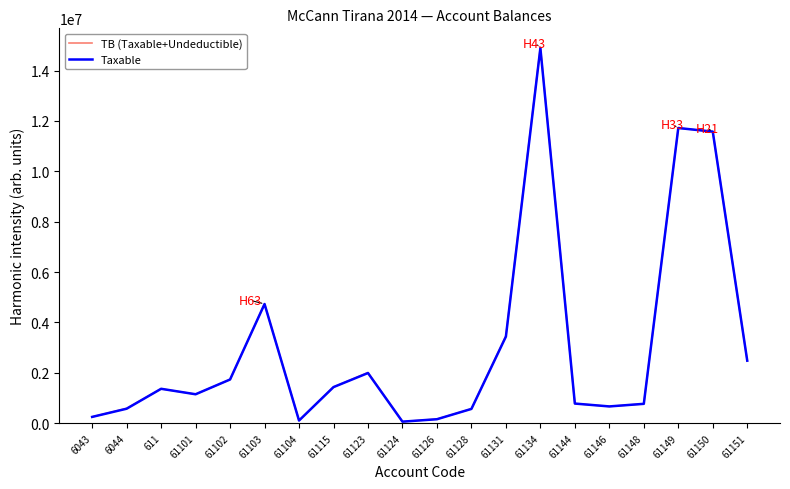

What is the maximum value shown in the chart?

14931158.8